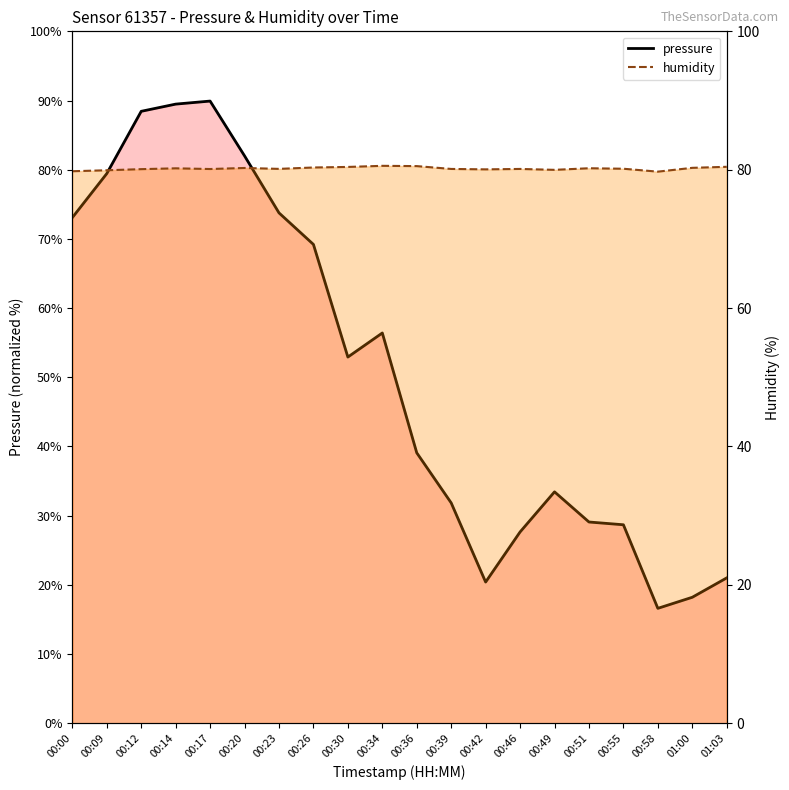

What are all the series names shown in the legend?

pressure, humidity